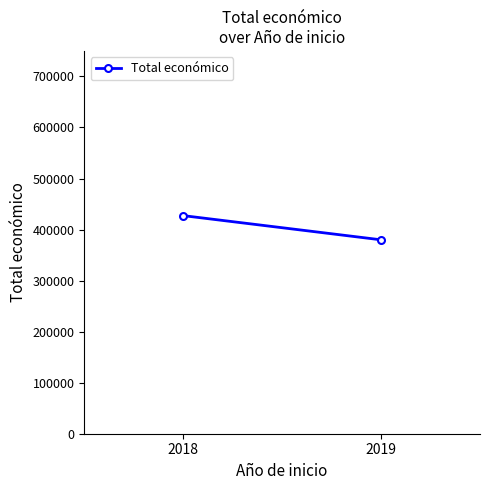

How many categories are shown in the chart?

2